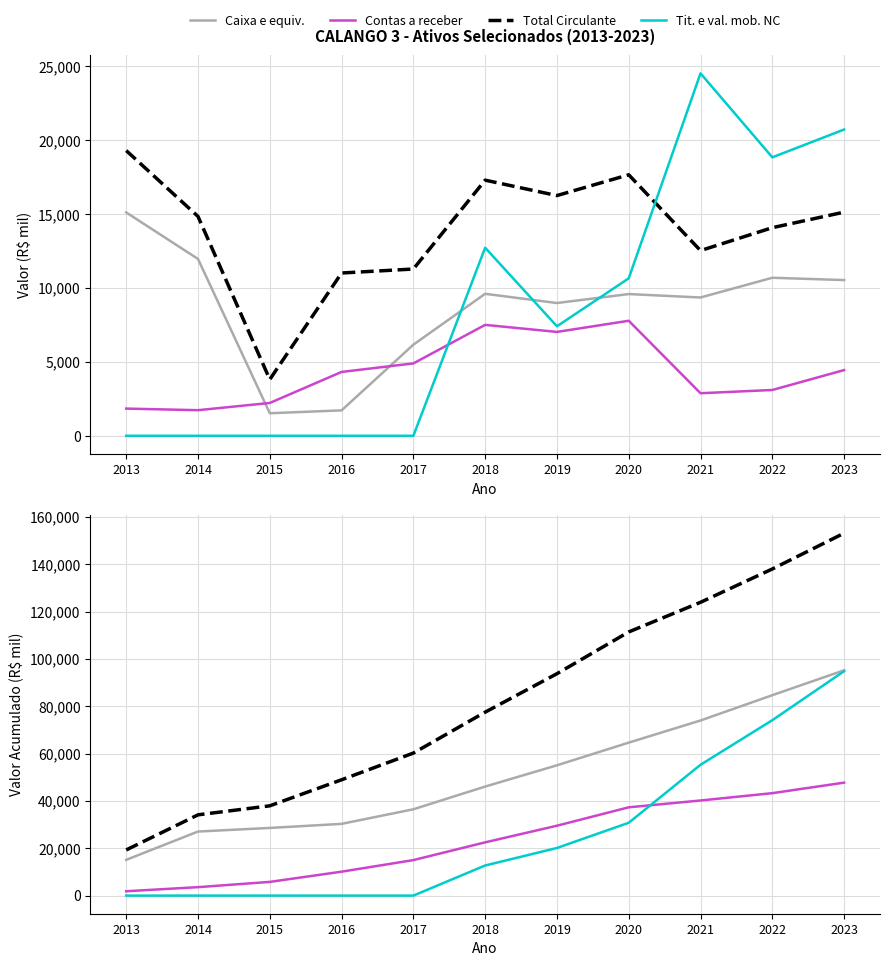

The Caixa e equiv. series shows 23329 at 2017. True or false?

False